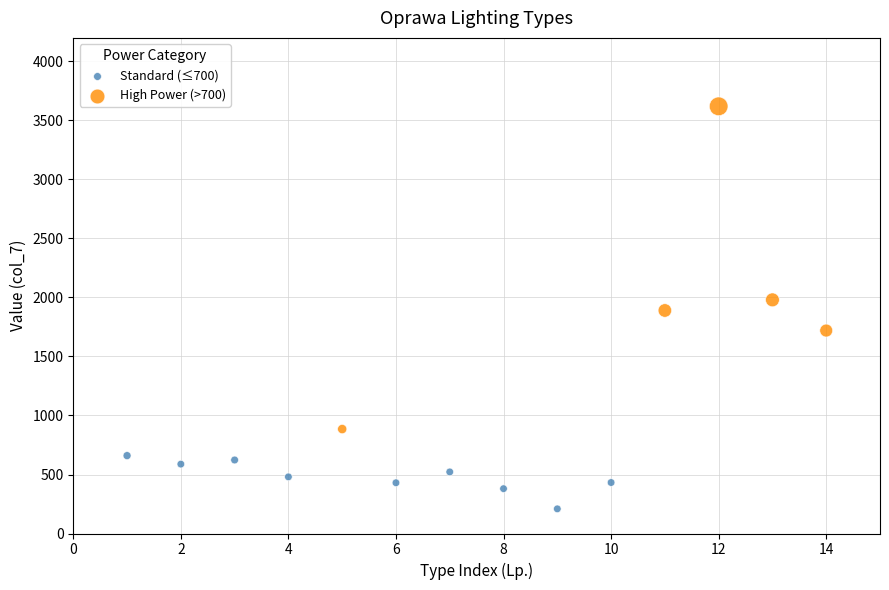

Which series contains the lowest Y value?

Standard (≤700)